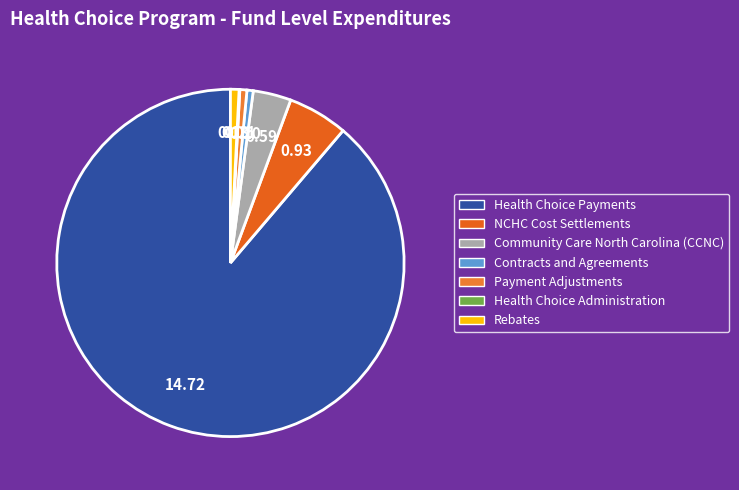

To the nearest percent, what is the combined percentage of Payment Adjustments and Health Choice Administration?

1%